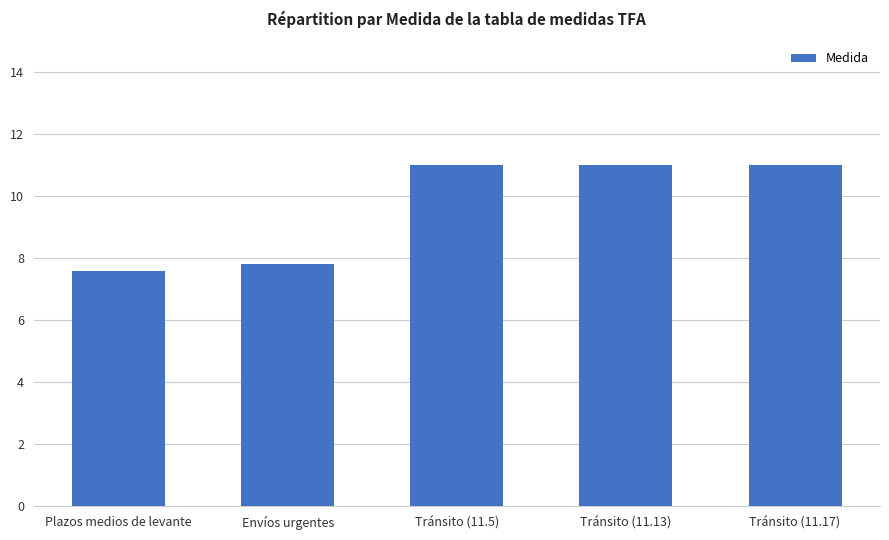

Is it true that the value at Envíos urgentes is 7.8?

True